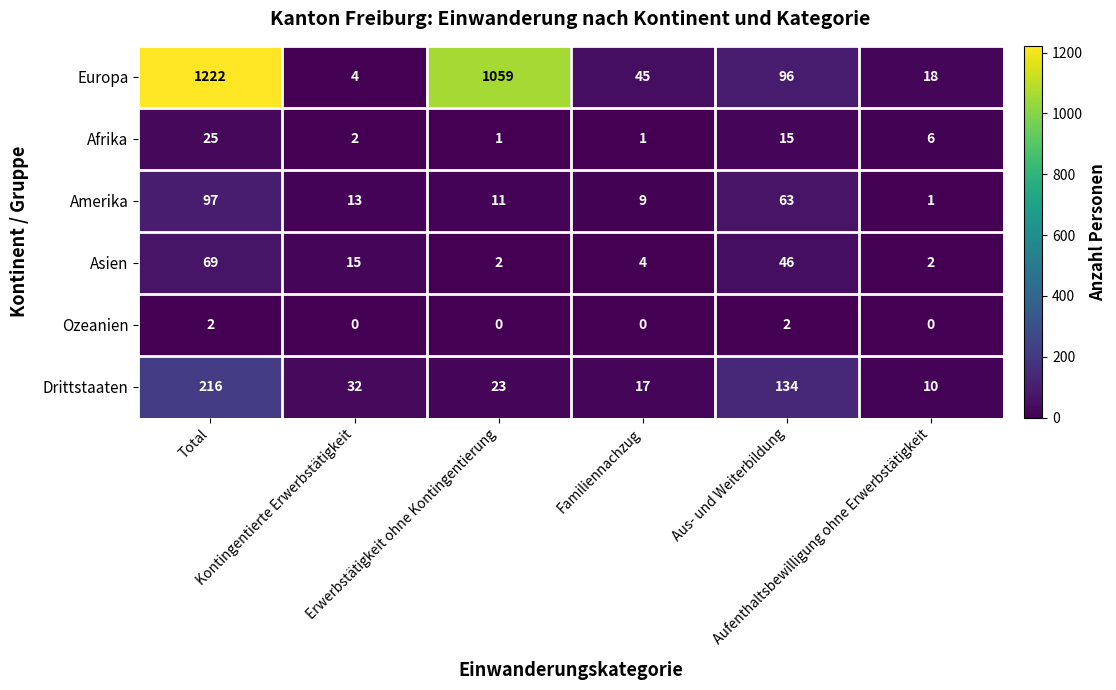

Which label corresponds to the largest value in the chart?

Total